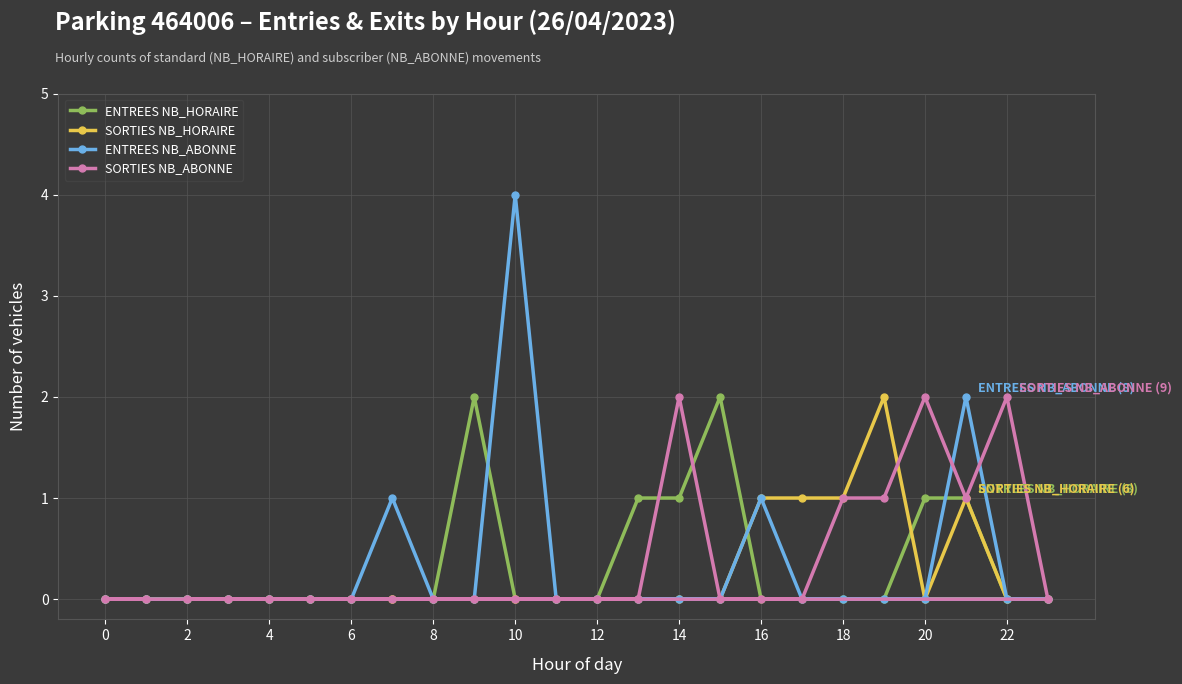

What is the maximum value shown in the chart?

4